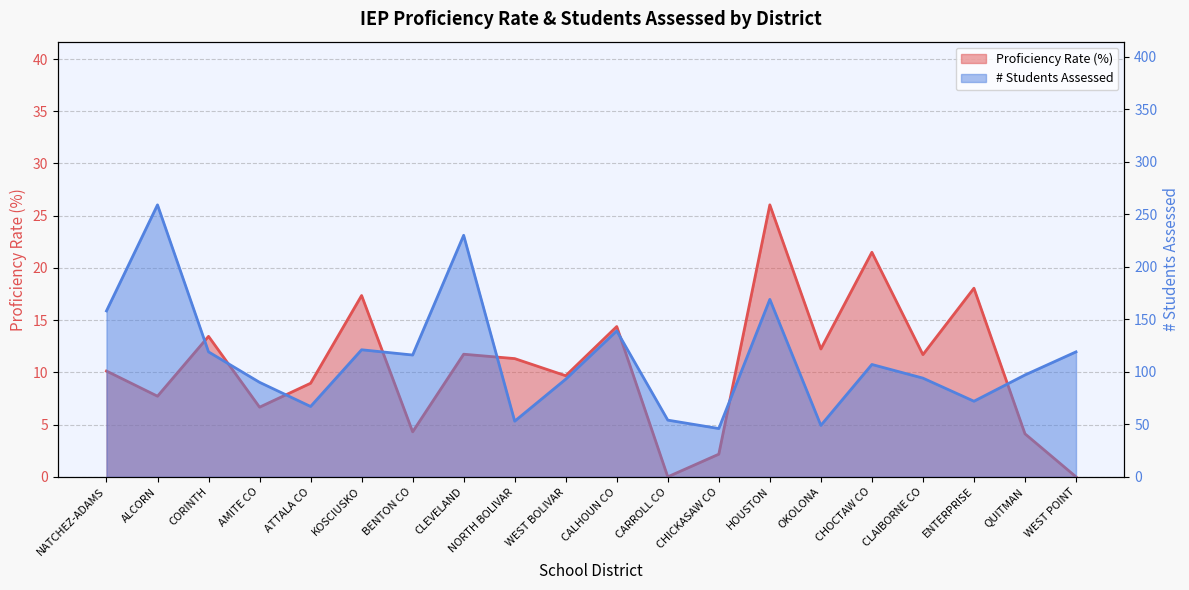

How many lines are shown in the chart?

2